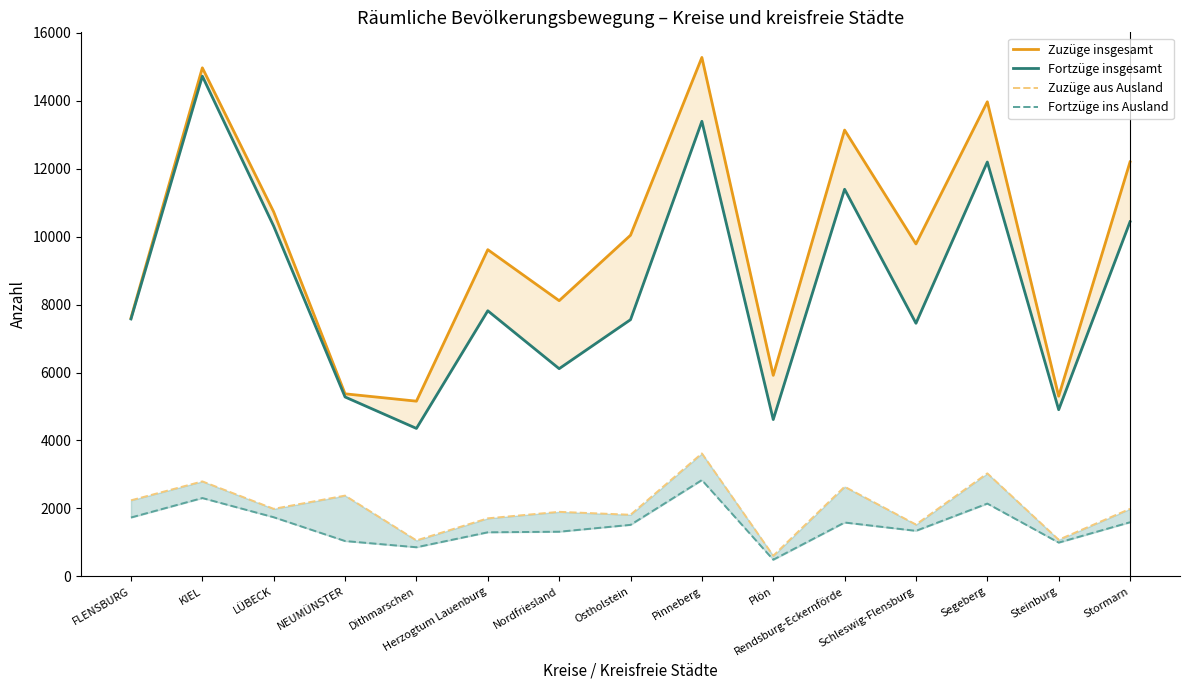

Which category has the lowest value in the Fortzüge ins Ausland series?

Plön